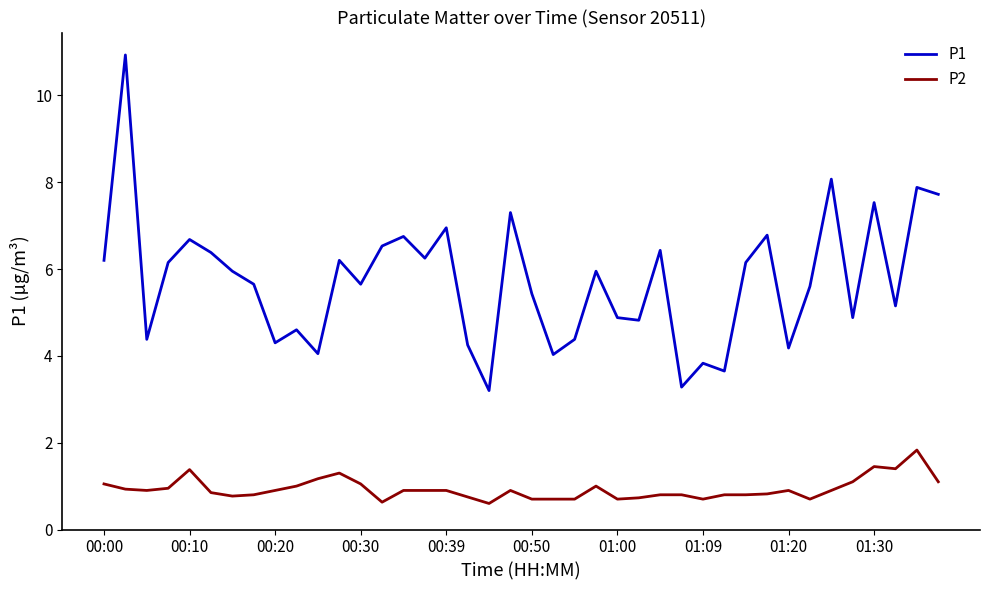

True or false: P2 and P1 intersect in this chart.

False